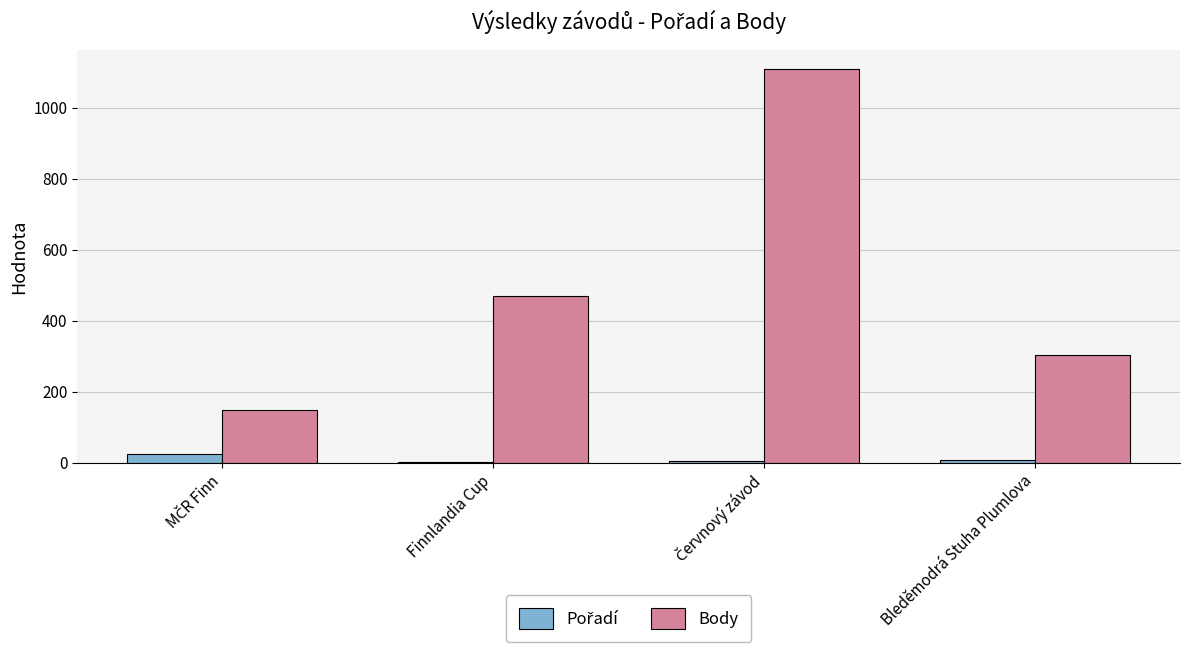

The Body series shows 662 at Finnlandia Cup. True or false?

False